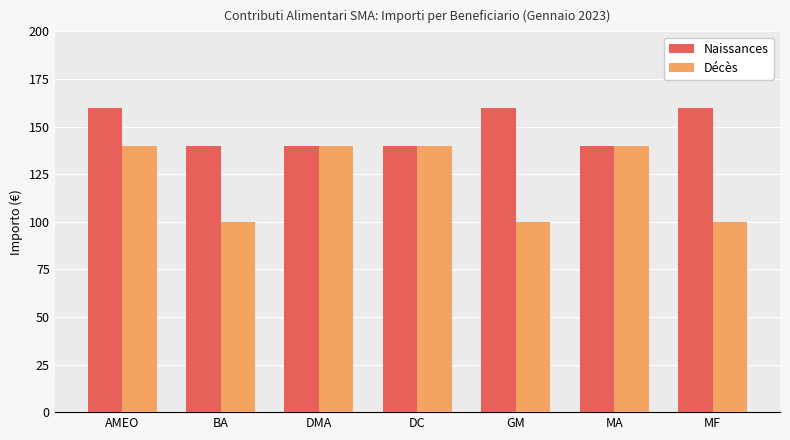

What is the value of the Naissances bar at the 7th from the left?

160